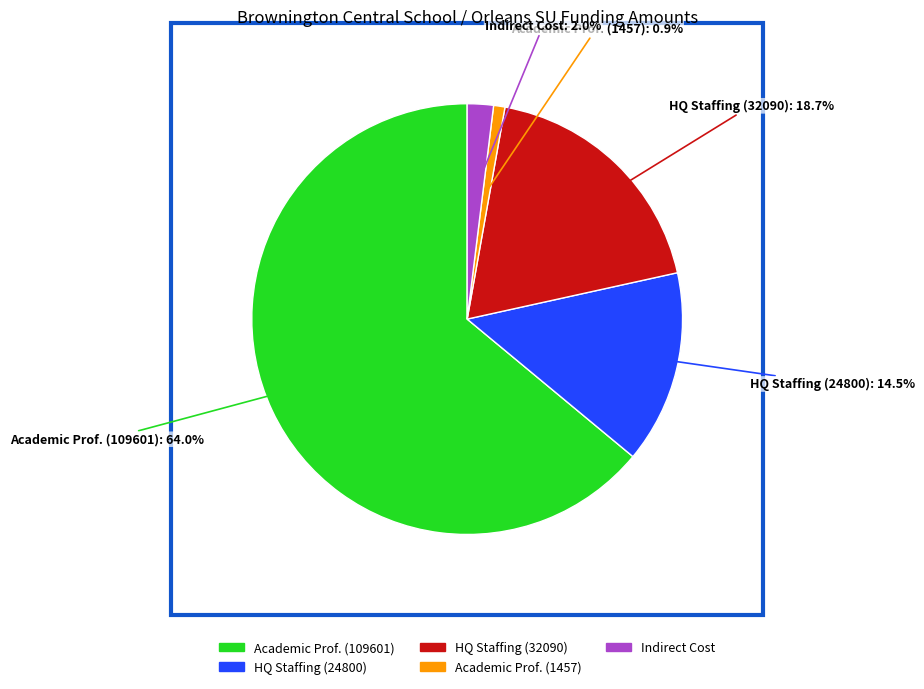

Count the number of slices in the pie.

5